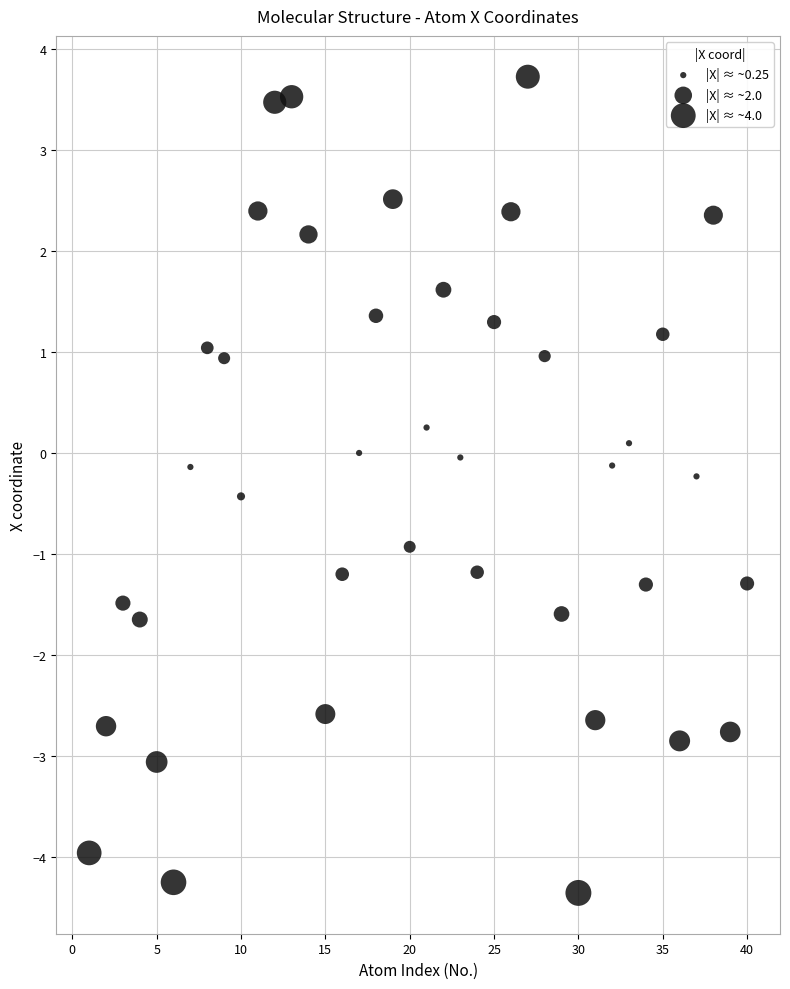

What is the range of Y values (max minus min)?

8.1